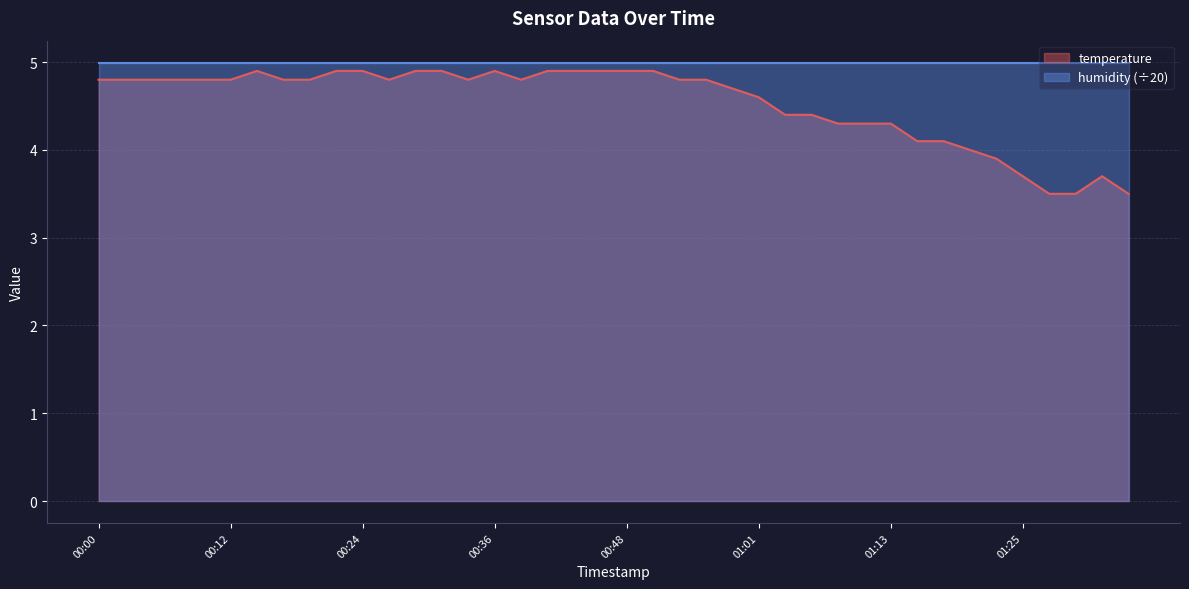

Does the chart display data point markers on the line(s)?

No